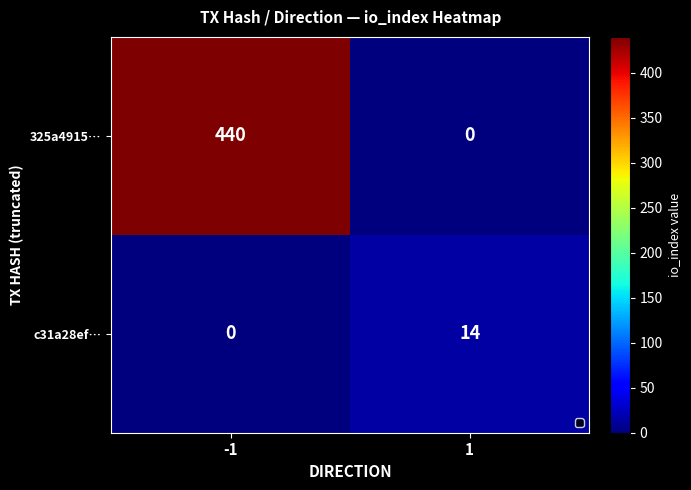

True or false: c31a28ef… has a value of 0 at -1.

True